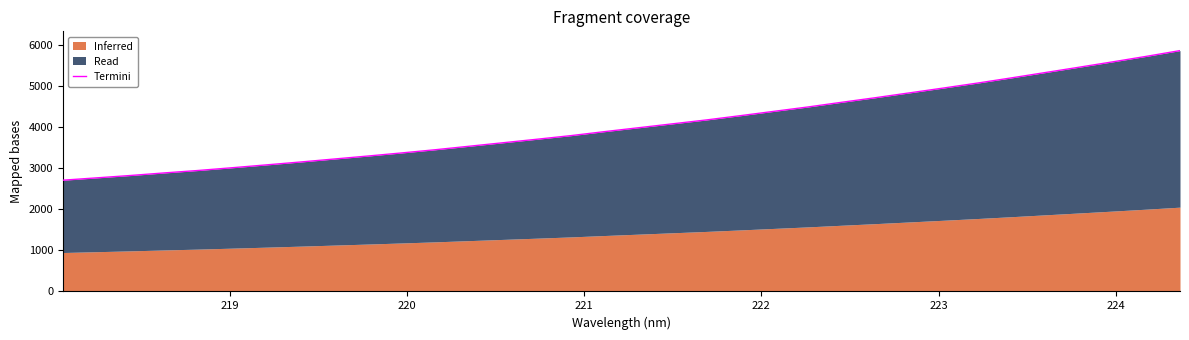

True or false: there are more than 2 points higher than both neighbors.

False